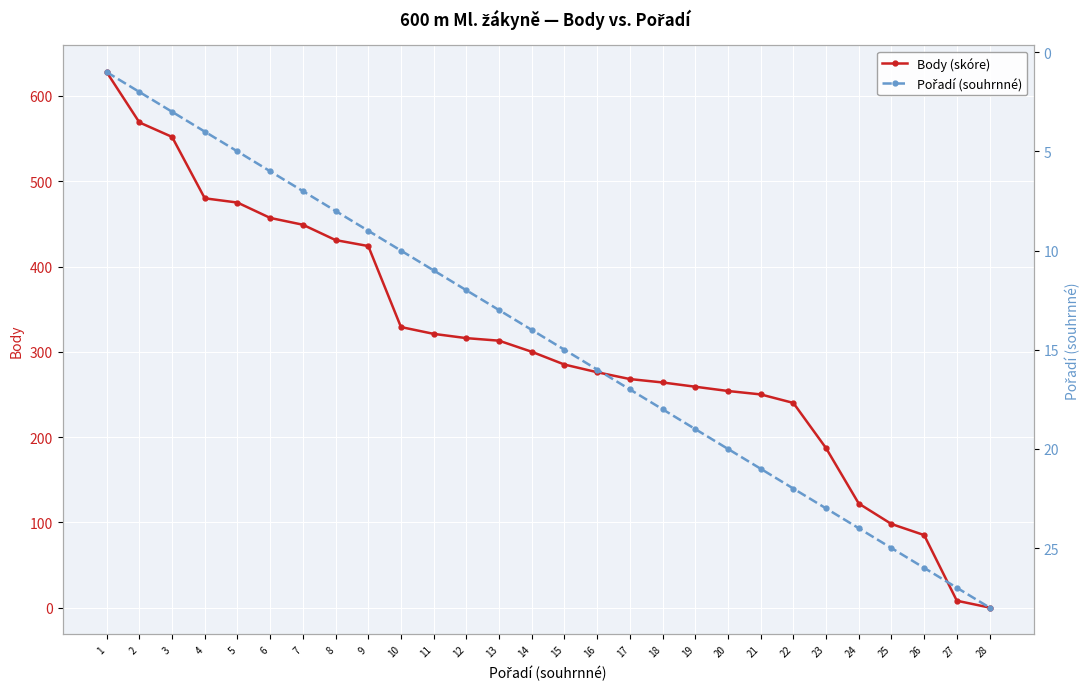

The value of Body (skóre) at 7 is 449. True or false?

True